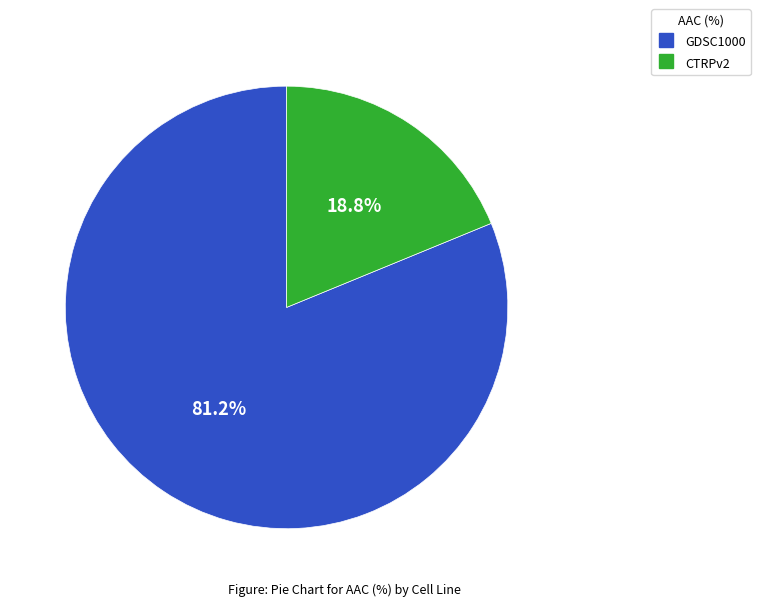

Which slice is the smallest?

CTRPv2